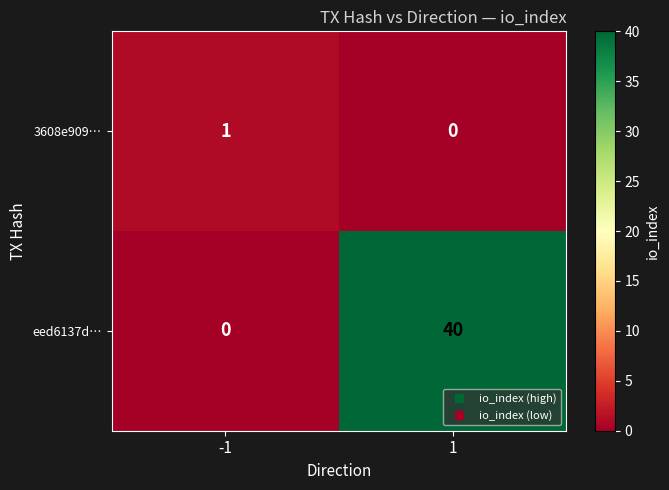

Count the number of data series in this chart.

2